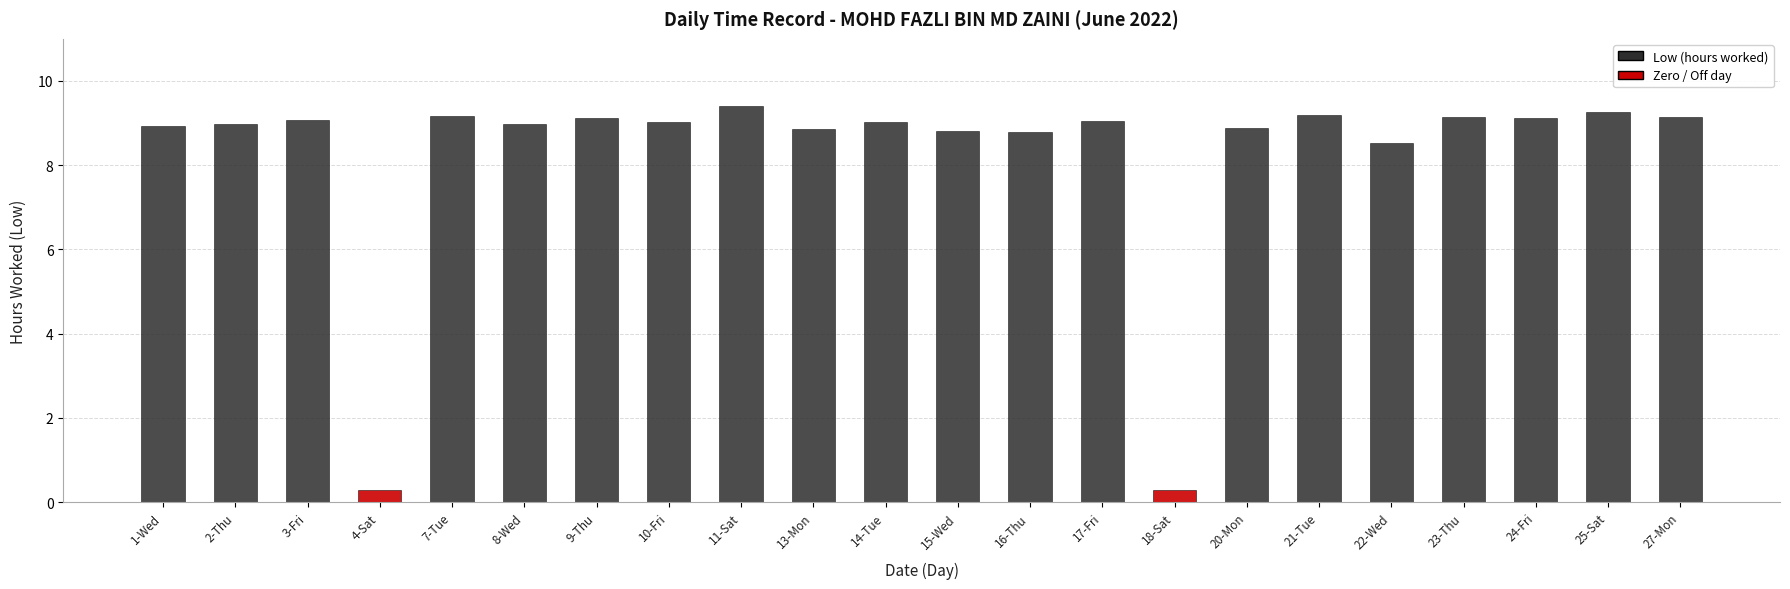

Which has a higher value, 25-Sat or 21-Tue?

25-Sat